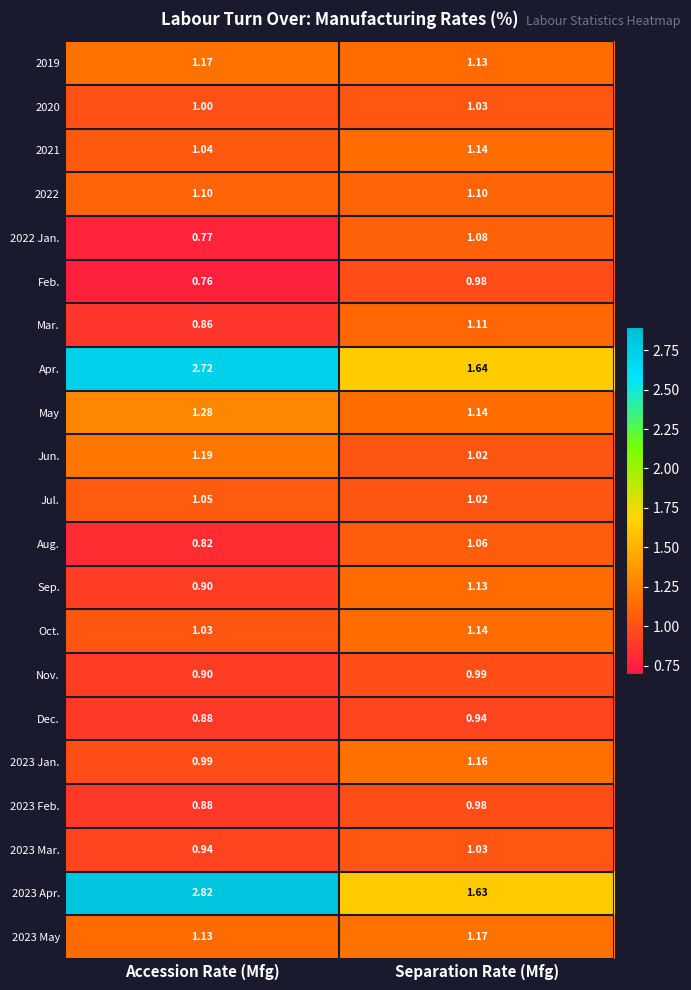

At which label does Jun. reach its peak?

Accession Rate (Mfg)